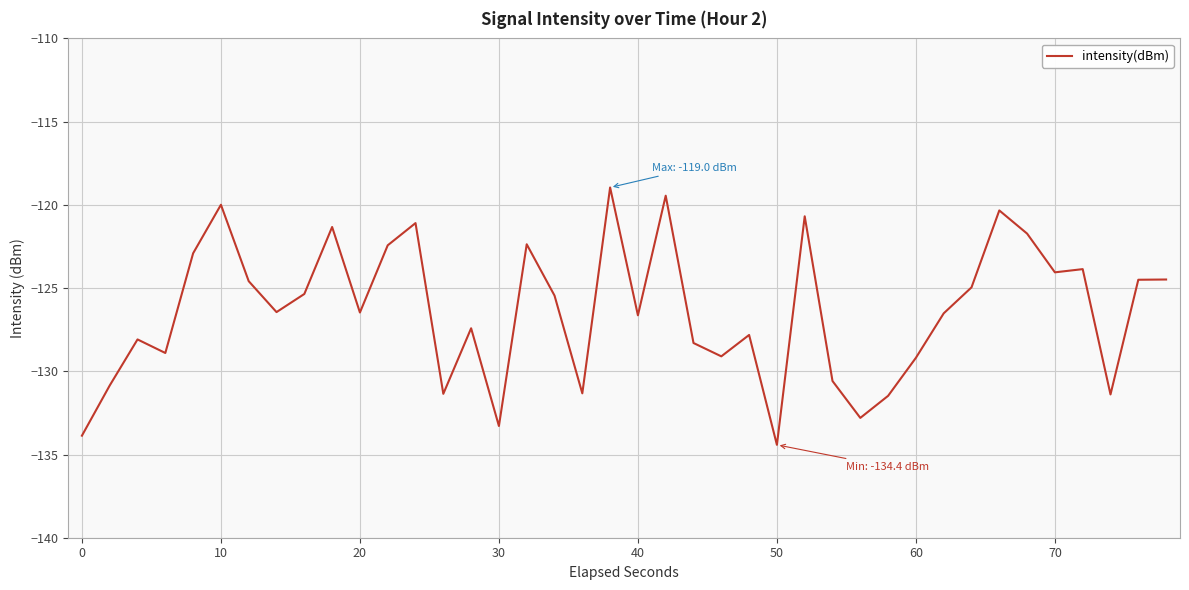

What is the difference between the maximum and minimum values?

15.5